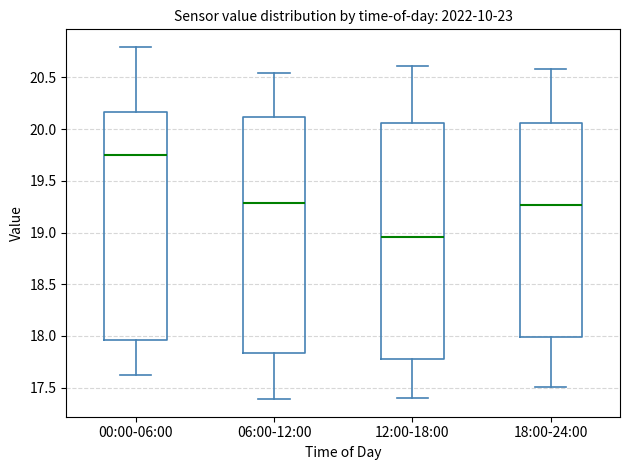

Reading left to right, transcribe this box plot: for each box, give where its median line is, the range the box spans, and where its two whiskers end, as read against the y-axis. The values are not printed on the chart, so give them approximately, as read against the axis.

00:00-06:00: median 19.75, box 17.95 to 20.15, whiskers 17.60 to 20.80
06:00-12:00: median 19.30, box 17.85 to 20.10, whiskers 17.40 to 20.55
12:00-18:00: median 18.95, box 17.80 to 20.05, whiskers 17.40 to 20.60
18:00-24:00: median 19.25, box 18.00 to 20.05, whiskers 17.50 to 20.60